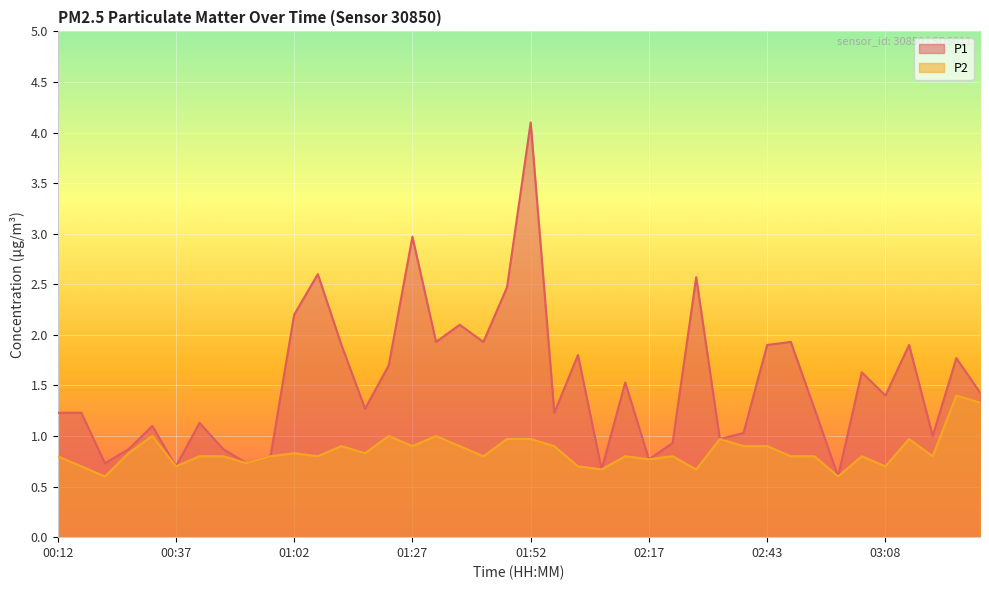

Which series has the widest spread of values?

P1